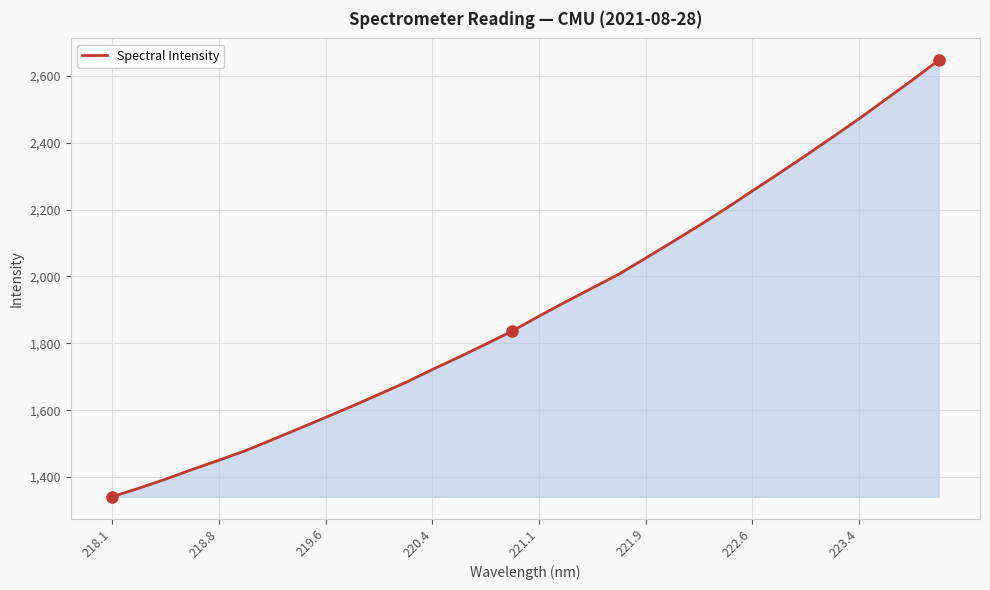

What is the greatest value displayed?

2646.8